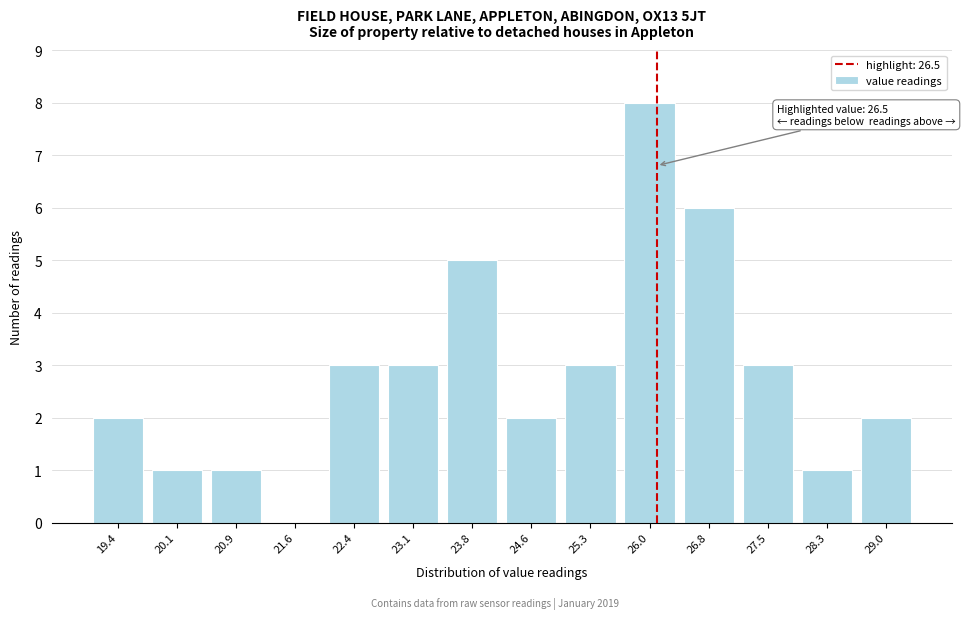

Reading right to left, extract all data points from this chart.

29.0=2	28.3=1	27.5=3	26.8=6	26.0=8	25.3=3	24.6=2	23.8=5	23.1=3	22.4=3	21.6=0	20.9=1	20.1=1	19.4=2